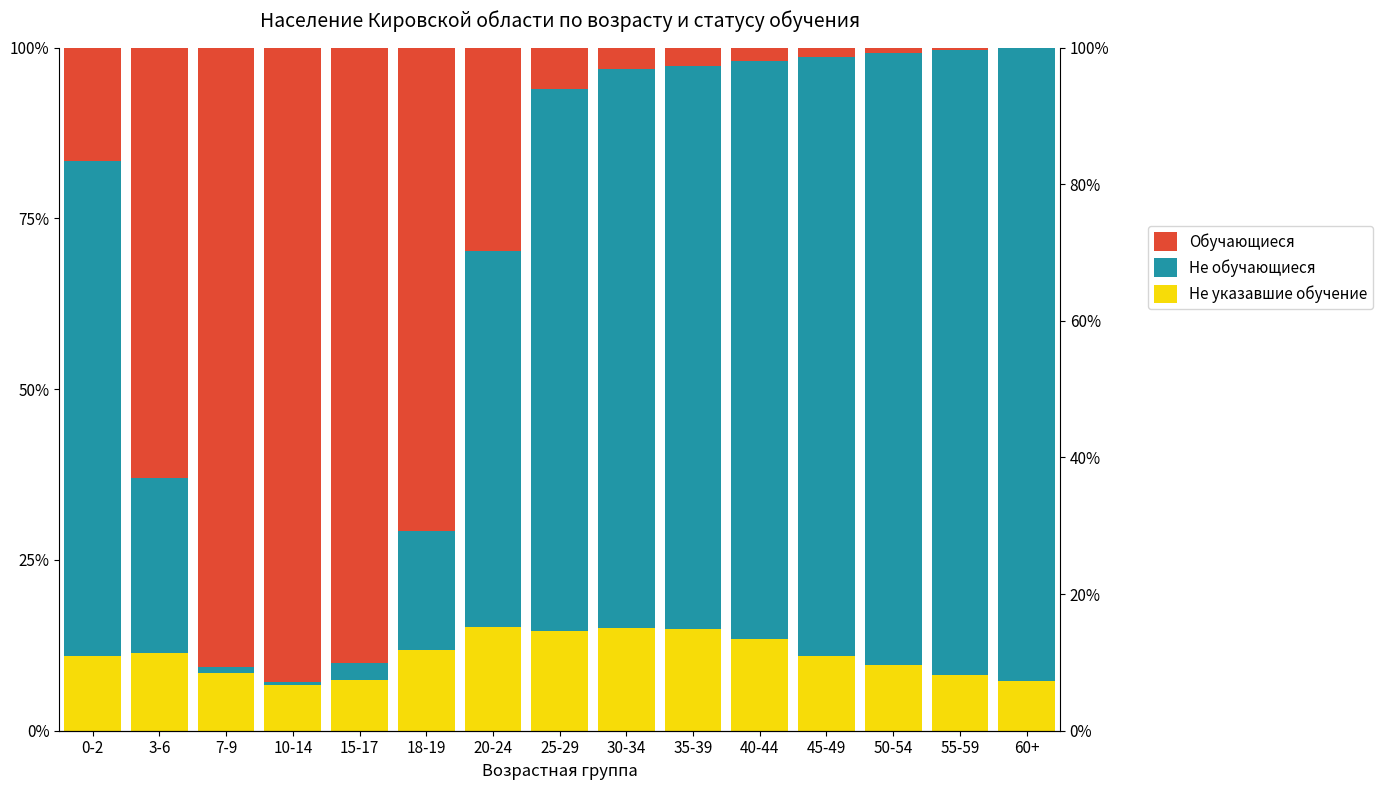

The Не указавшие обучение series shows 3.2 at 20-24. True or false?

False